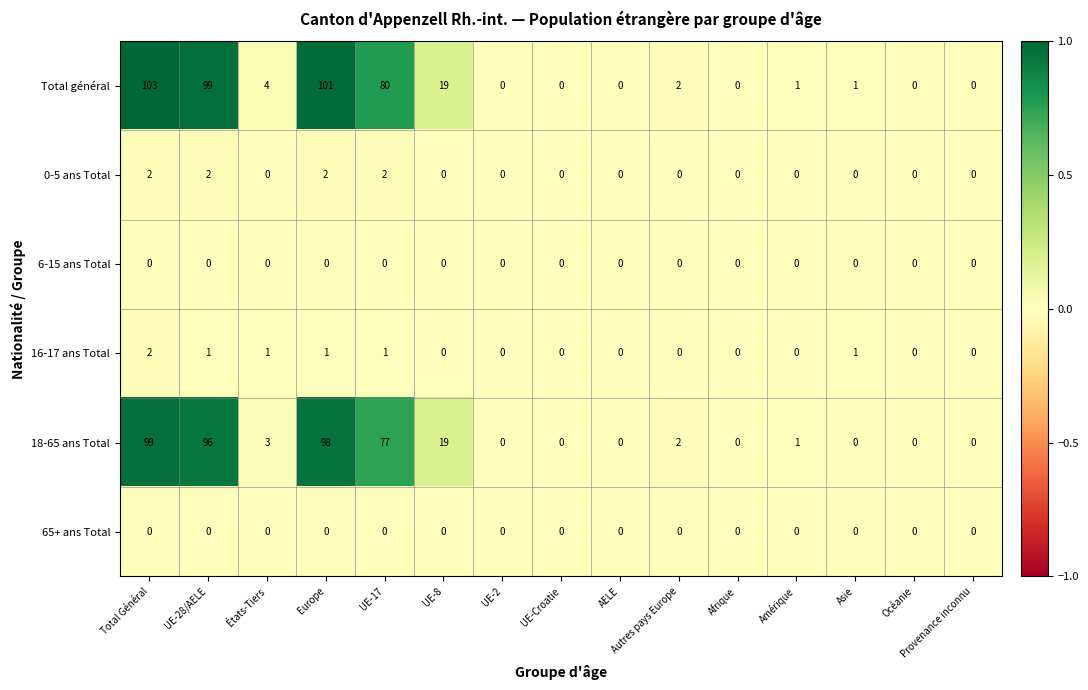

What is the difference between the maximum and minimum values in the Total général series?

103